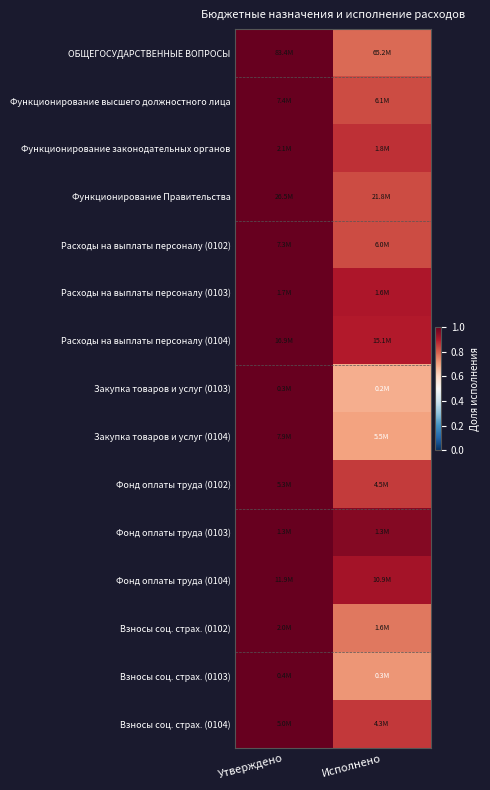

Rank the series by their maximum value, from lowest to highest.

ОБЩЕГОСУДАРСТВЕННЫЕ ВОПРОСЫ, Функционирование высшего должностного лица, Функционирование законодательных органов, Функционирование Правительства, Расходы на выплаты персоналу (0102), Расходы на выплаты персоналу (0103), Расходы на выплаты персоналу (0104), Закупка товаров и услуг (0103), Закупка товаров и услуг (0104), Фонд оплаты труда (0102), Фонд оплаты труда (0103), Фонд оплаты труда (0104), Взносы соц. страх. (0102), Взносы соц. страх. (0103), Взносы соц. страх. (0104)